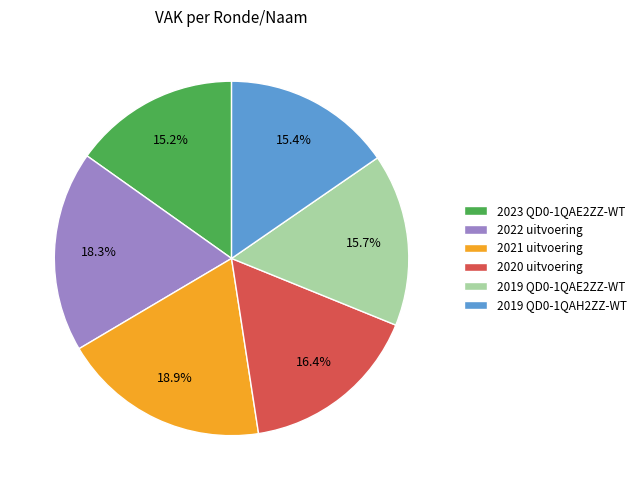

Is there a majority slice in this chart?

No